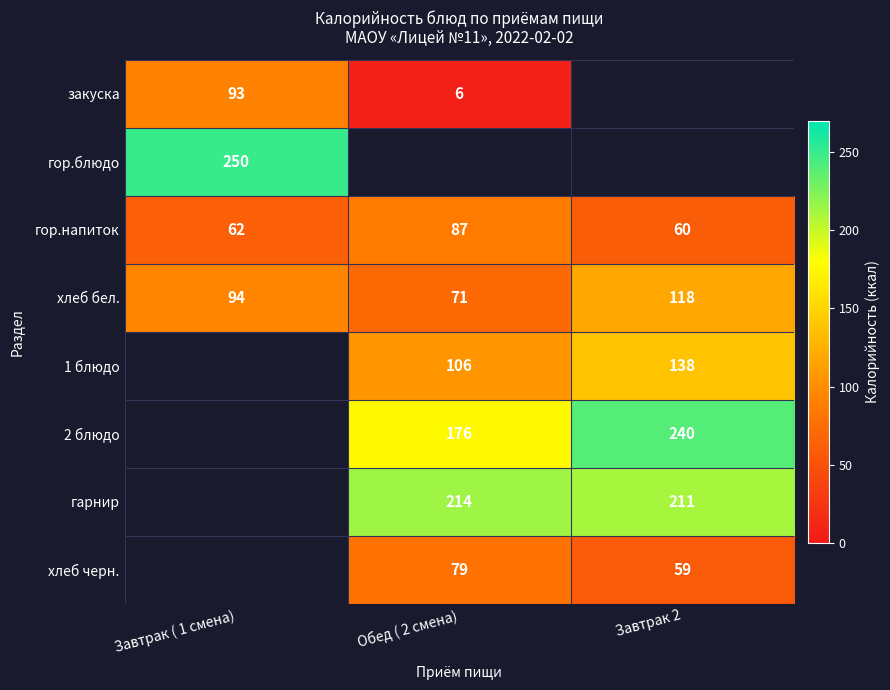

At how many categories does at least one series exceed 167?

3